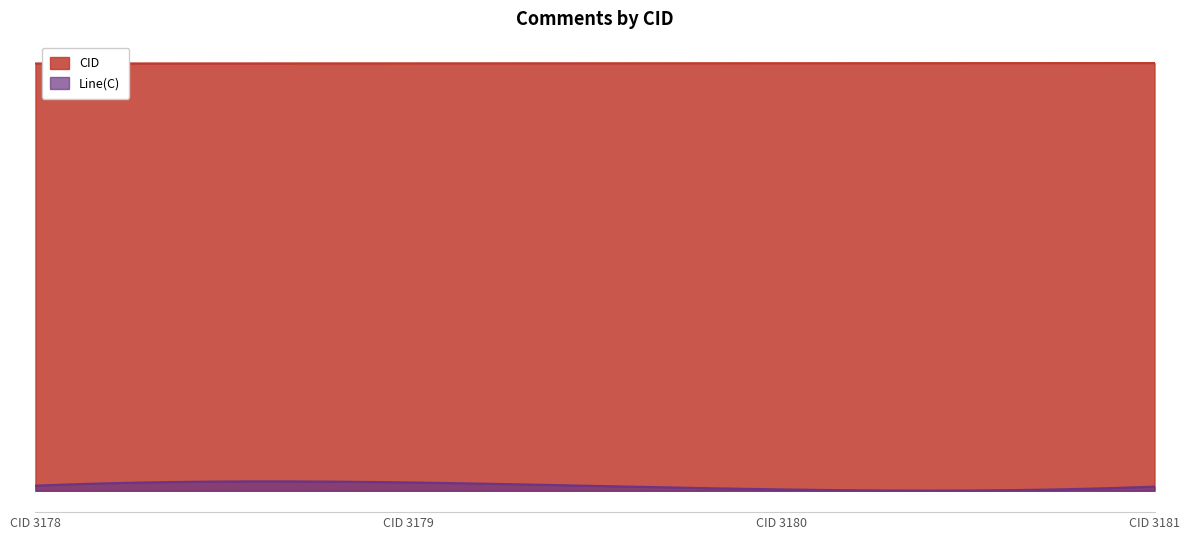

What is the difference between the CID values at 2014-06-25 (3178) and 2014-06-25 (3179)?

1